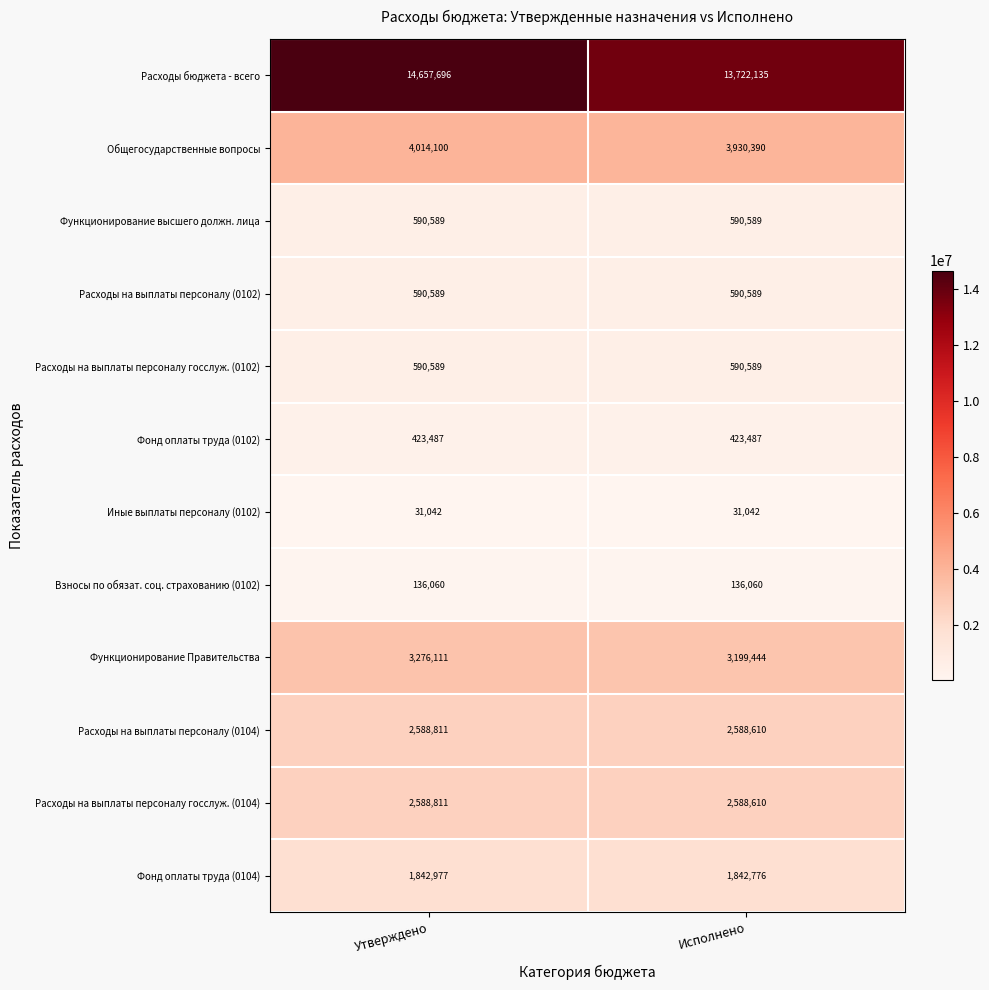

Reading right to left, extract all data points from this chart.

Расходы бюджета - всего: 13722135	14657696
Общегосударственные вопросы: 3930390	4014100
Функционирование высшего должн. лица: 590589	590589
Расходы на выплаты персоналу (0102): 590589	590589
Расходы на выплаты персоналу госслуж. (0102): 590589	590589
Фонд оплаты труда (0102): 423487	423487
Иные выплаты персоналу (0102): 31042	31042
Взносы по обязат. соц. страхованию (0102): 136060	136060
Функционирование Правительства: 3199444	3276111
Расходы на выплаты персоналу (0104): 2588610	2588811
Расходы на выплаты персоналу госслуж. (0104): 2588610	2588811
Фонд оплаты труда (0104): 1842776	1842977